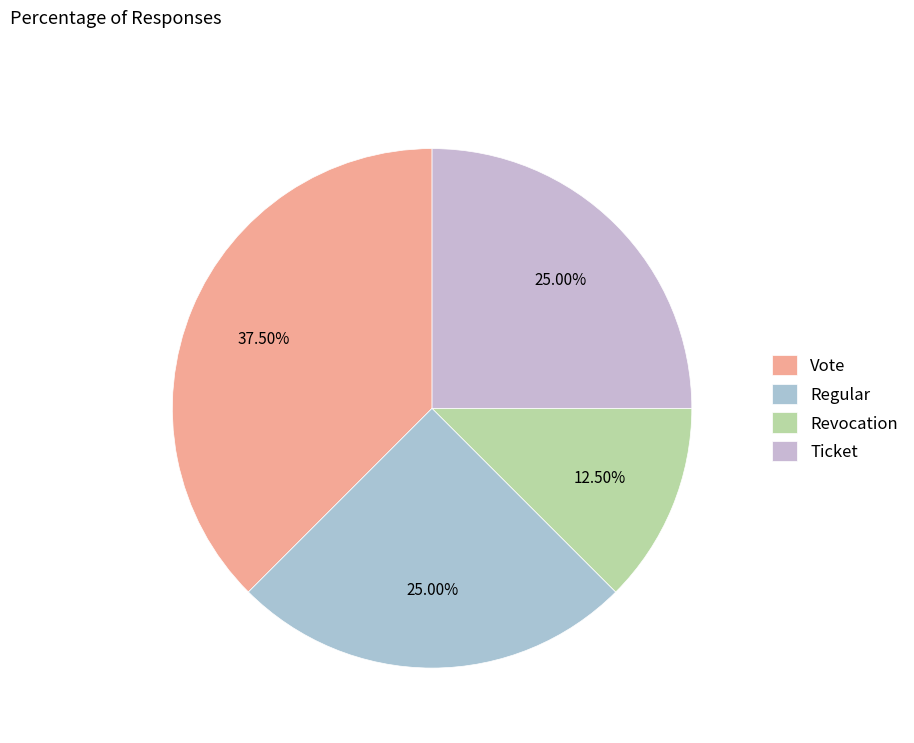

To the nearest percent, what is the average slice percentage?

25%